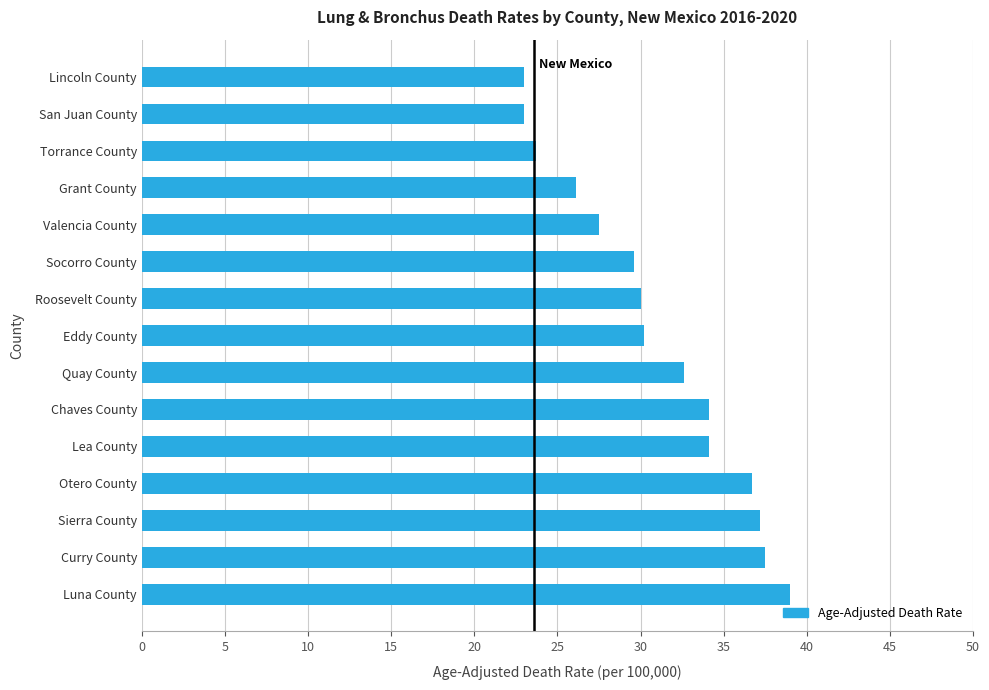

What is the maximum value shown in the chart?

39.0